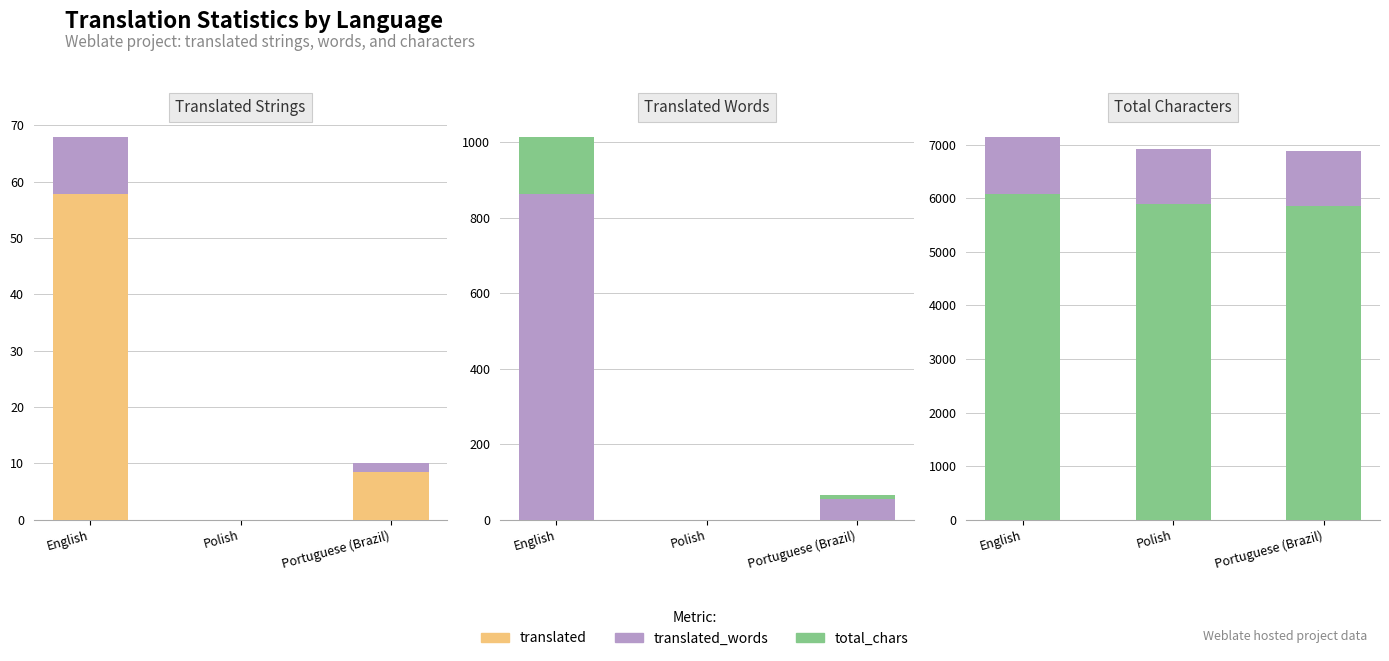

What is the average value of the translated_words_base series?

306.0